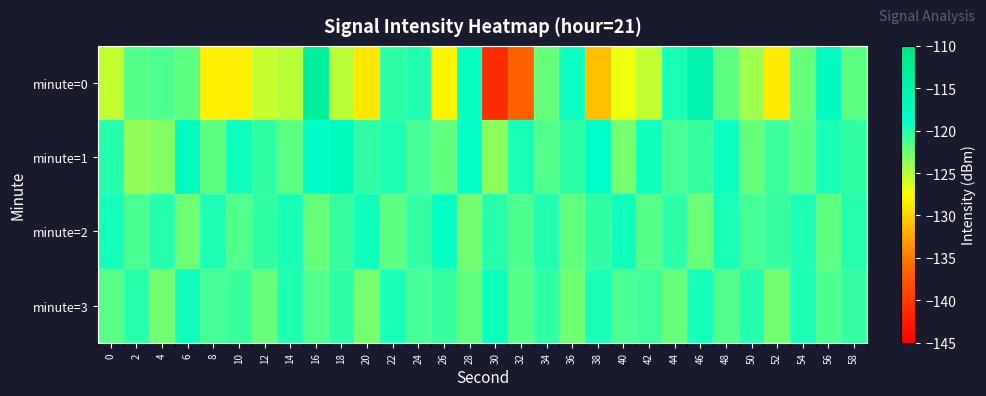

What is the difference between the highest and lowest values at 22?

2.3